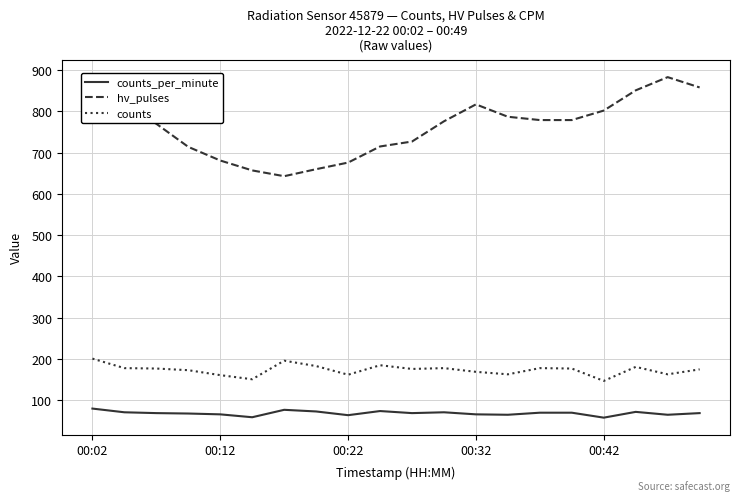

True or false: hv_pulses and counts_per_minute intersect in this chart.

False